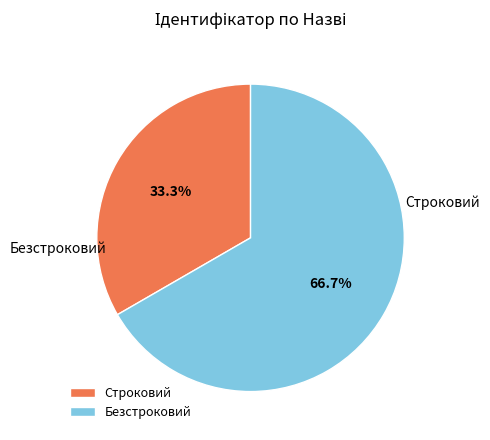

Does Безстроковий account for over 50% of the chart?

Yes